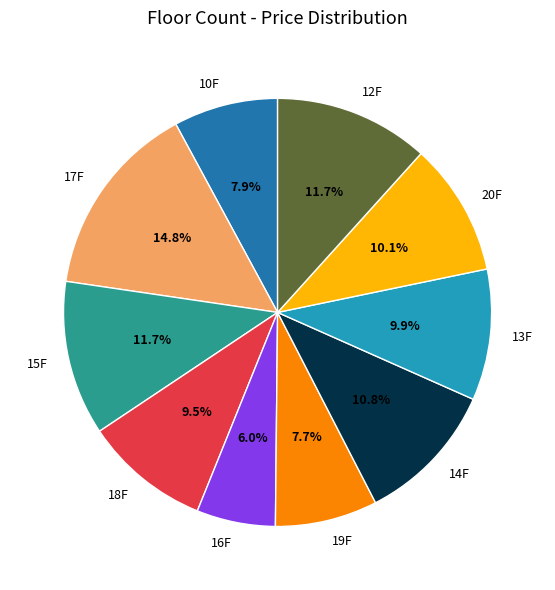

Which category has the biggest portion of the pie?

17F